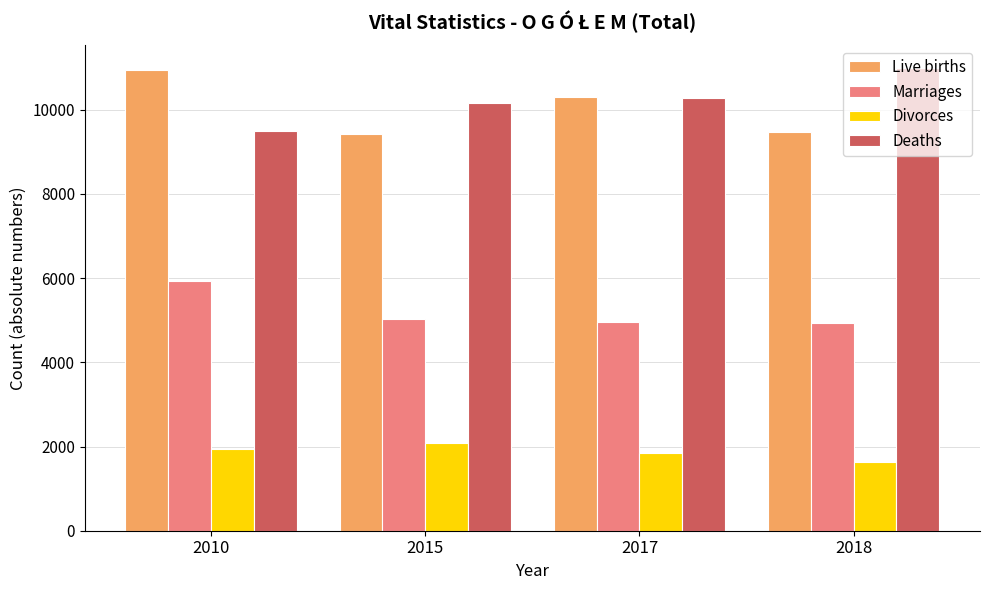

The Marriages series shows 5040 at 2015. True or false?

True